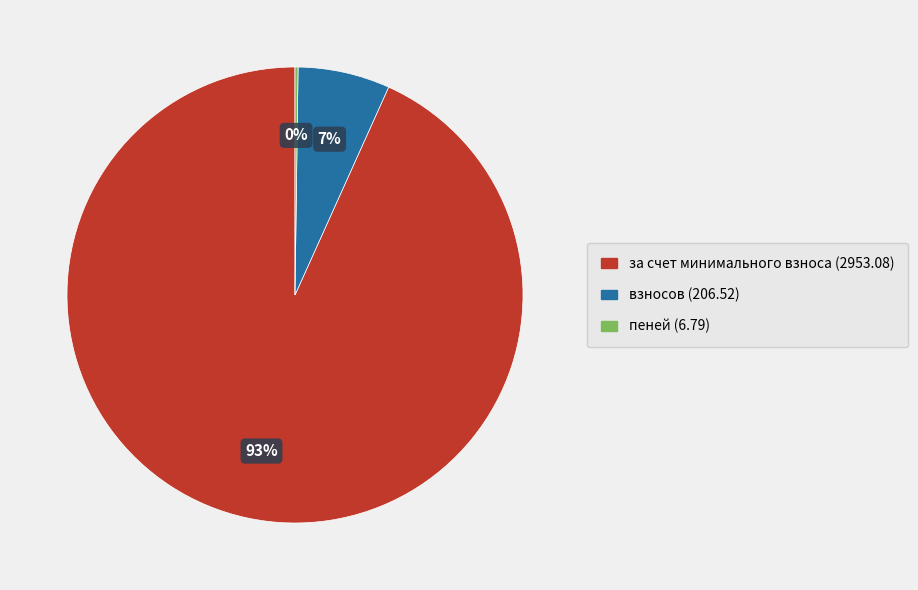

To the nearest percent, what is the difference between the largest and smallest slice percentages?

93%